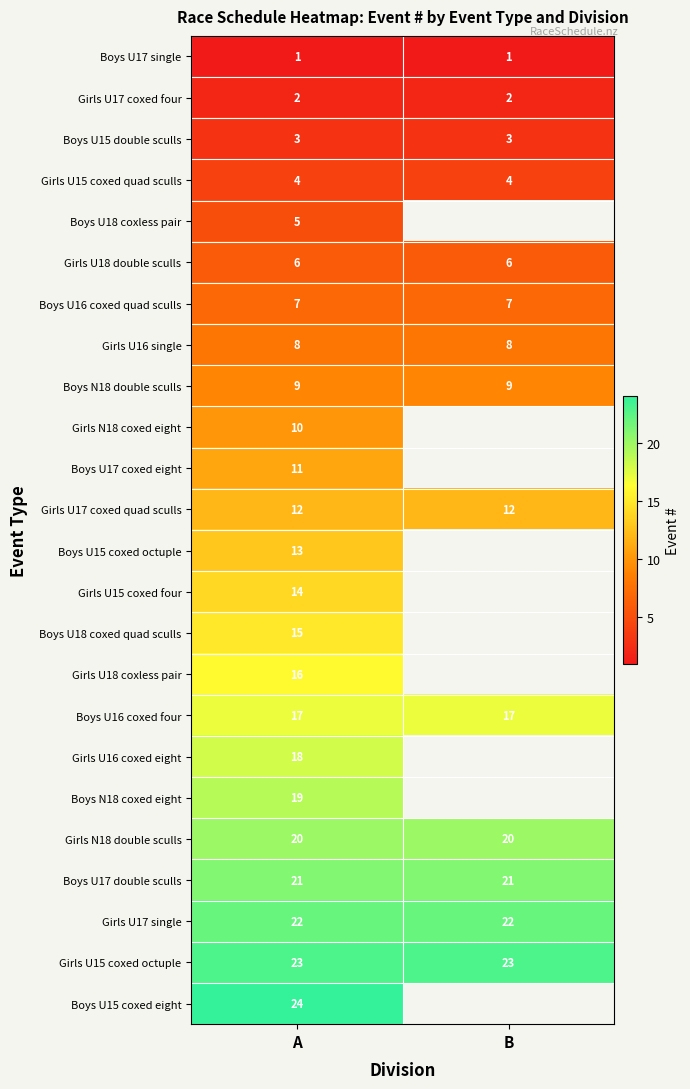

At how many categories does at least one series exceed 8?

2